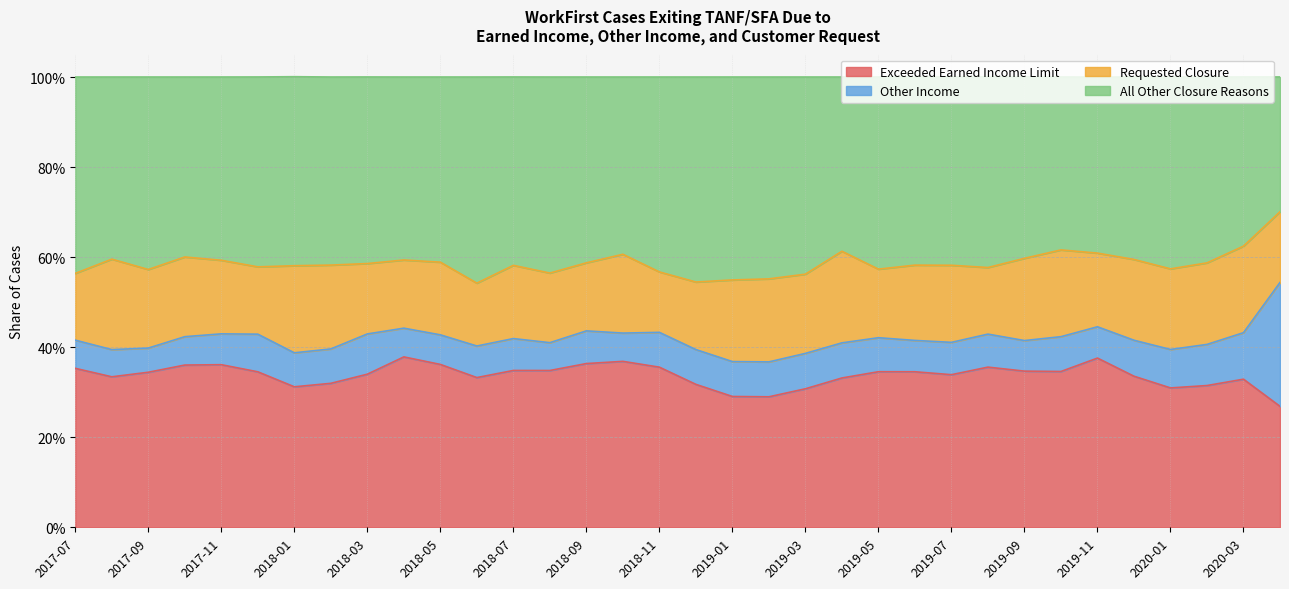

The value of Exceeded Earned Income Limit at 2018-11 is 0.4. True or false?

True